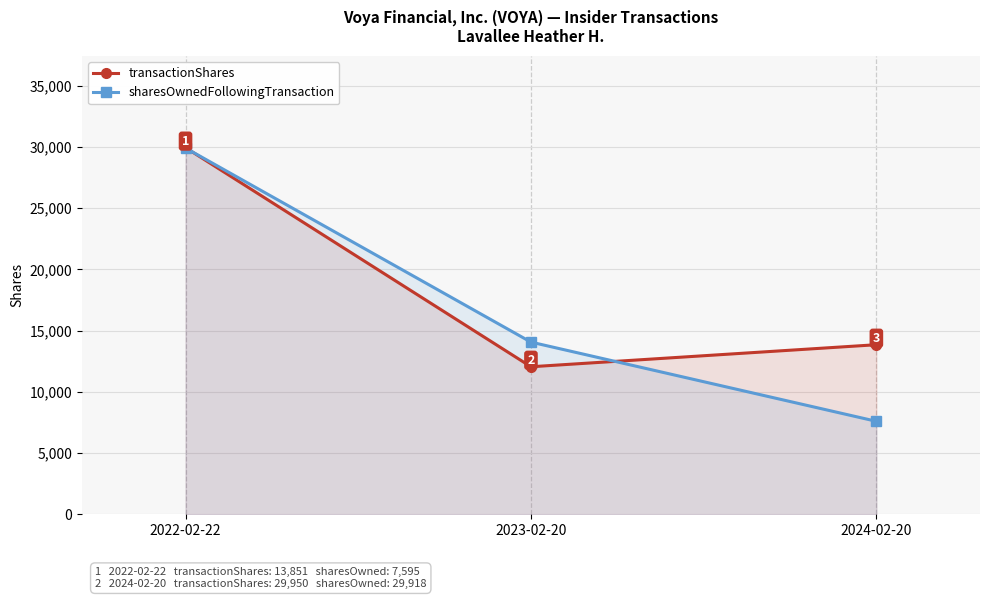

List the series in order of their overall mean, lowest first.

sharesOwnedFollowingTransaction, transactionShares